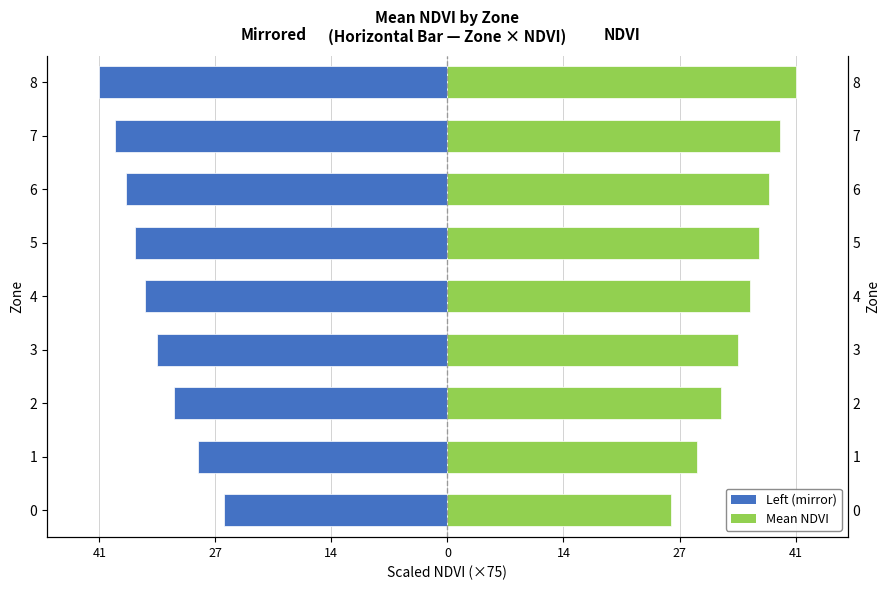

What is the sum of the Left (mirrored) values at 8 and 7?

-80.4